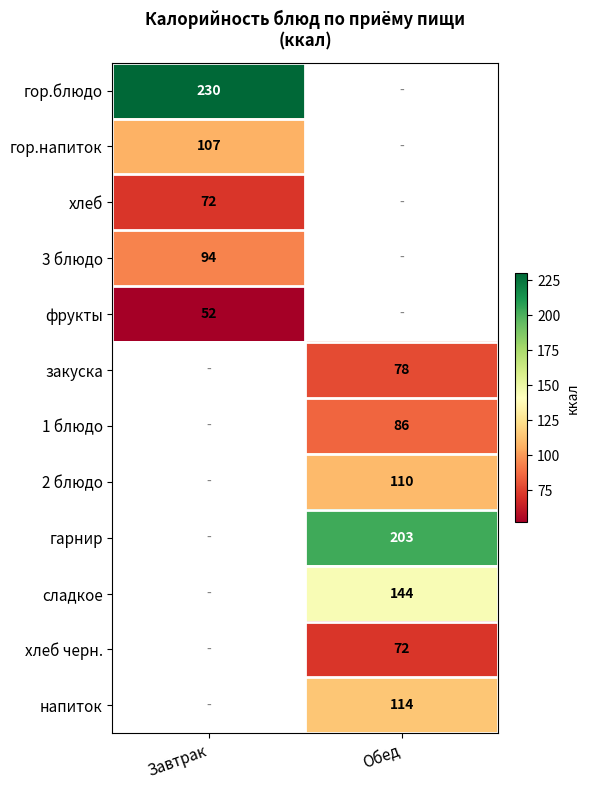

Is it true that 1 блюдо equals 86 at Обед?

True